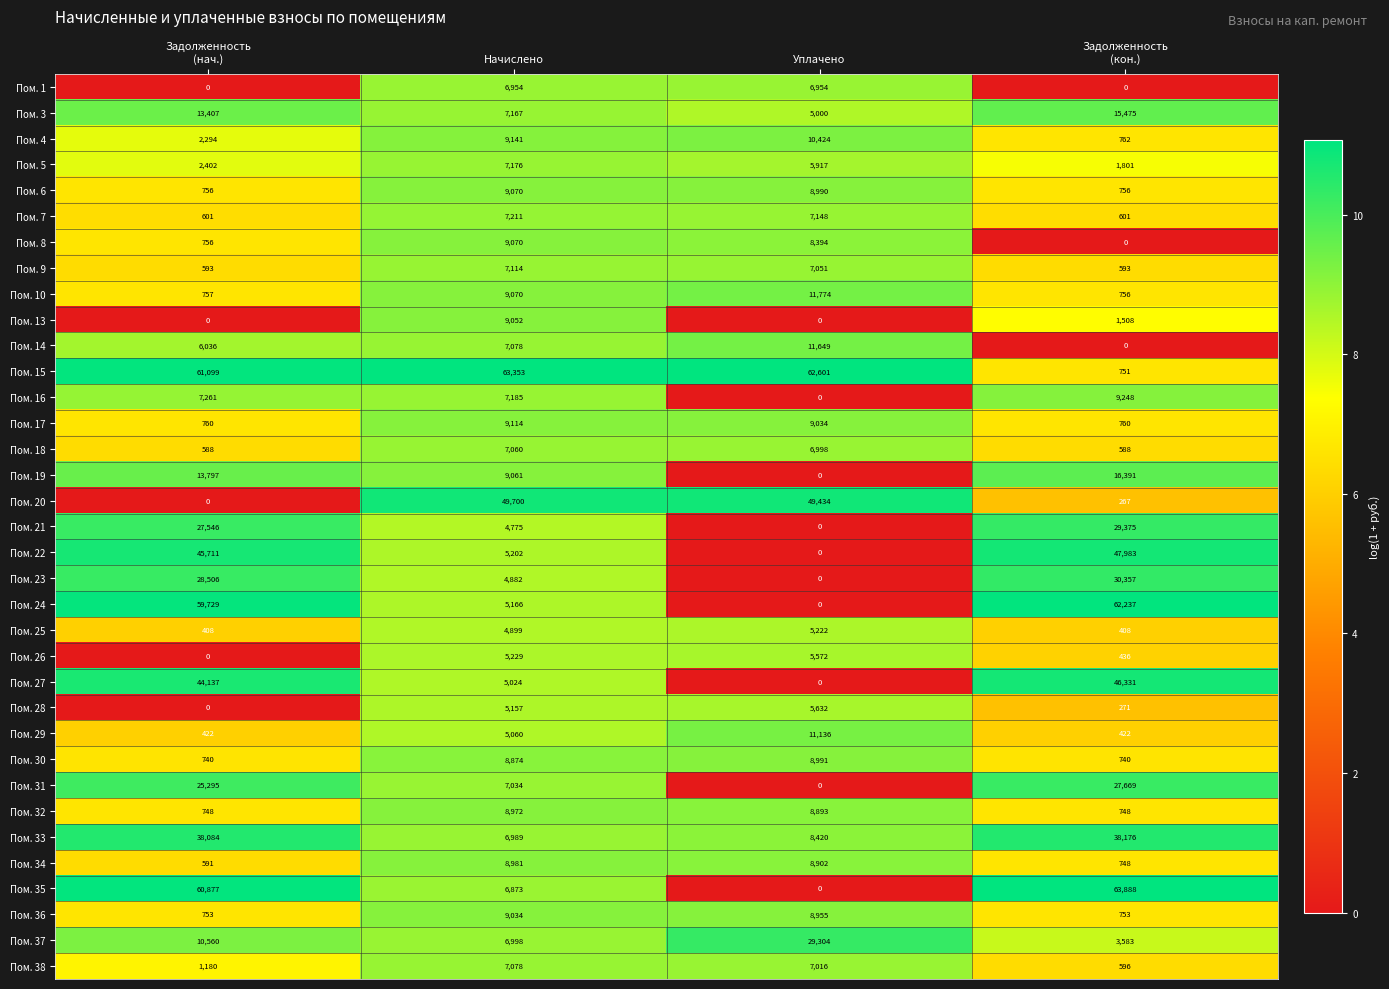

True or false: Пом. 8 has a value of 8394 at Уплачено.

True